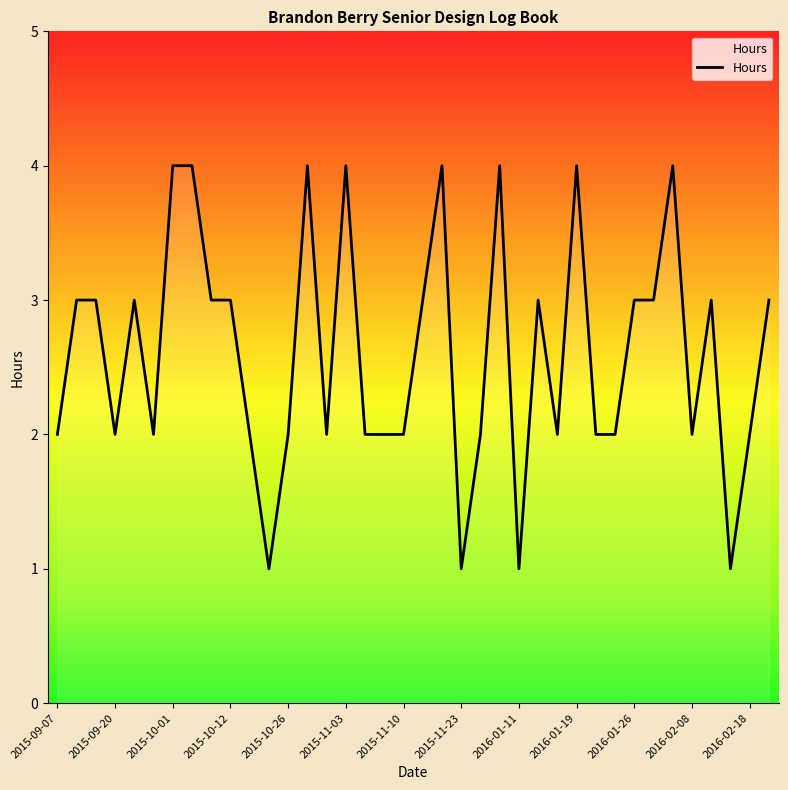

What is the maximum value shown in the chart?

4